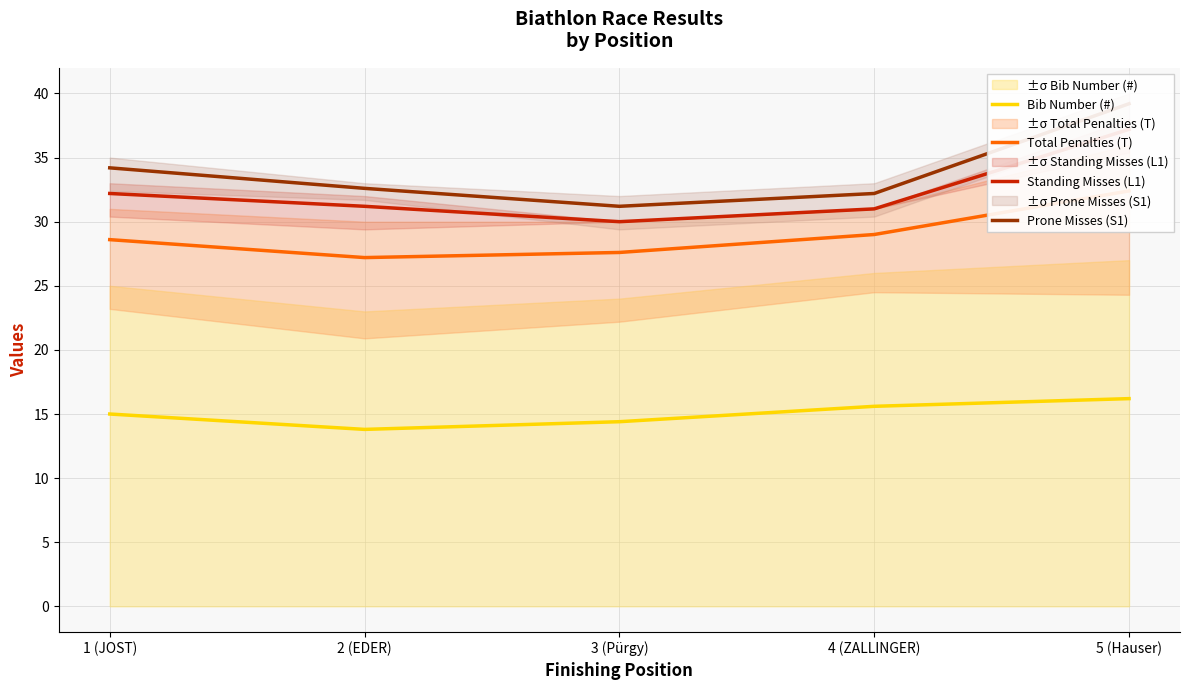

What is the difference between the second highest and minimum values in the Standing Misses (L1) series?

2.2